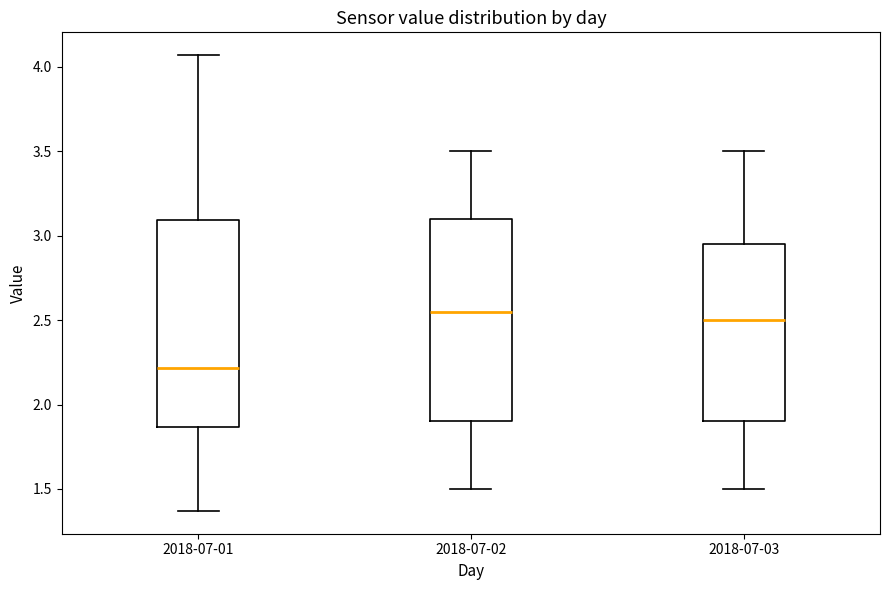

Reading left to right, transcribe this box plot: for each box, give where its median line is, the range the box spans, and where its two whiskers end, as read against the y-axis. The values are not printed on the chart, so give them approximately, as read against the axis.

2018-07-01: median 2.20, box 1.85 to 3.10, whiskers 1.35 to 4.05
2018-07-02: median 2.55, box 1.90 to 3.10, whiskers 1.50 to 3.50
2018-07-03: median 2.50, box 1.90 to 2.95, whiskers 1.50 to 3.50